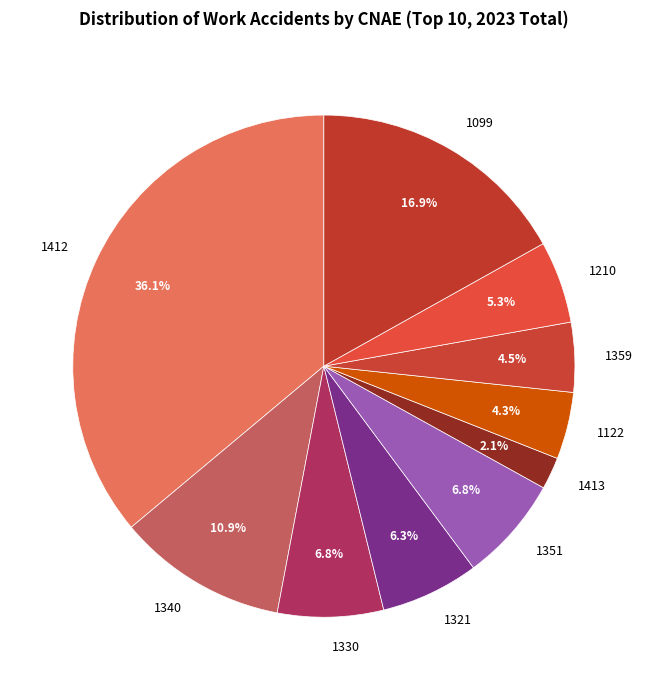

Count the number of slices in the pie.

10